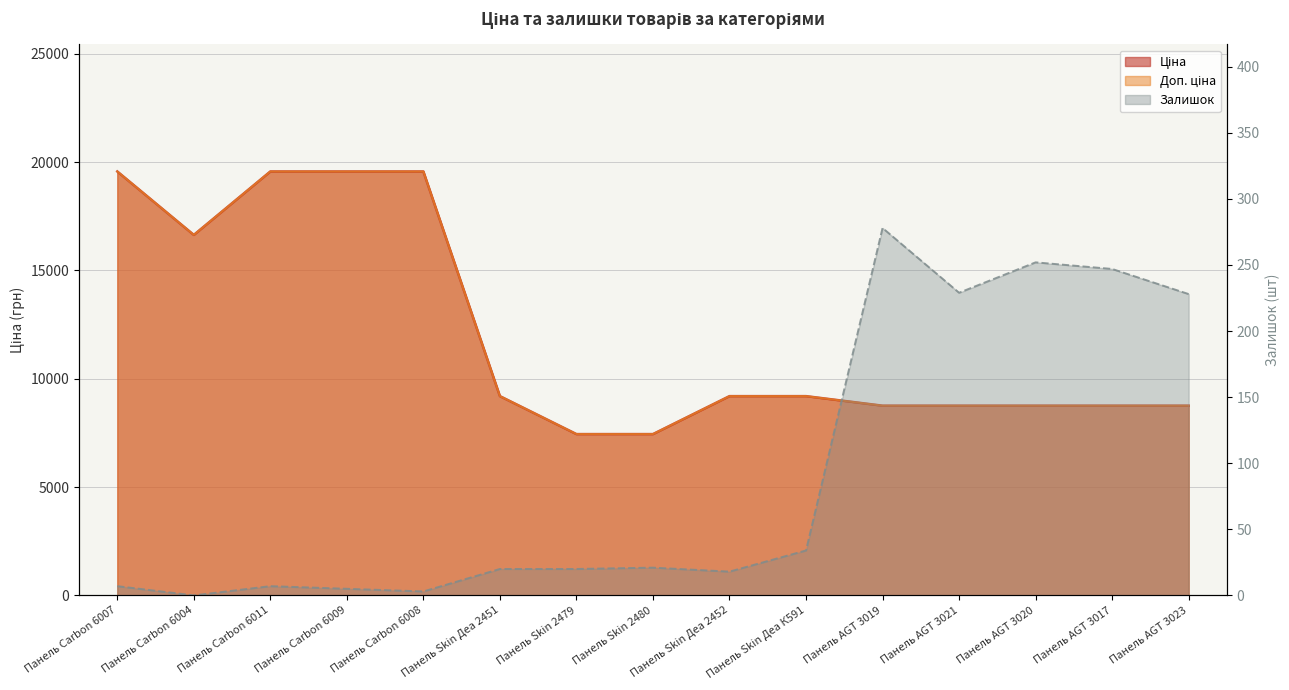

What is the total value across all series at Панель AGT 3021?

17739.9